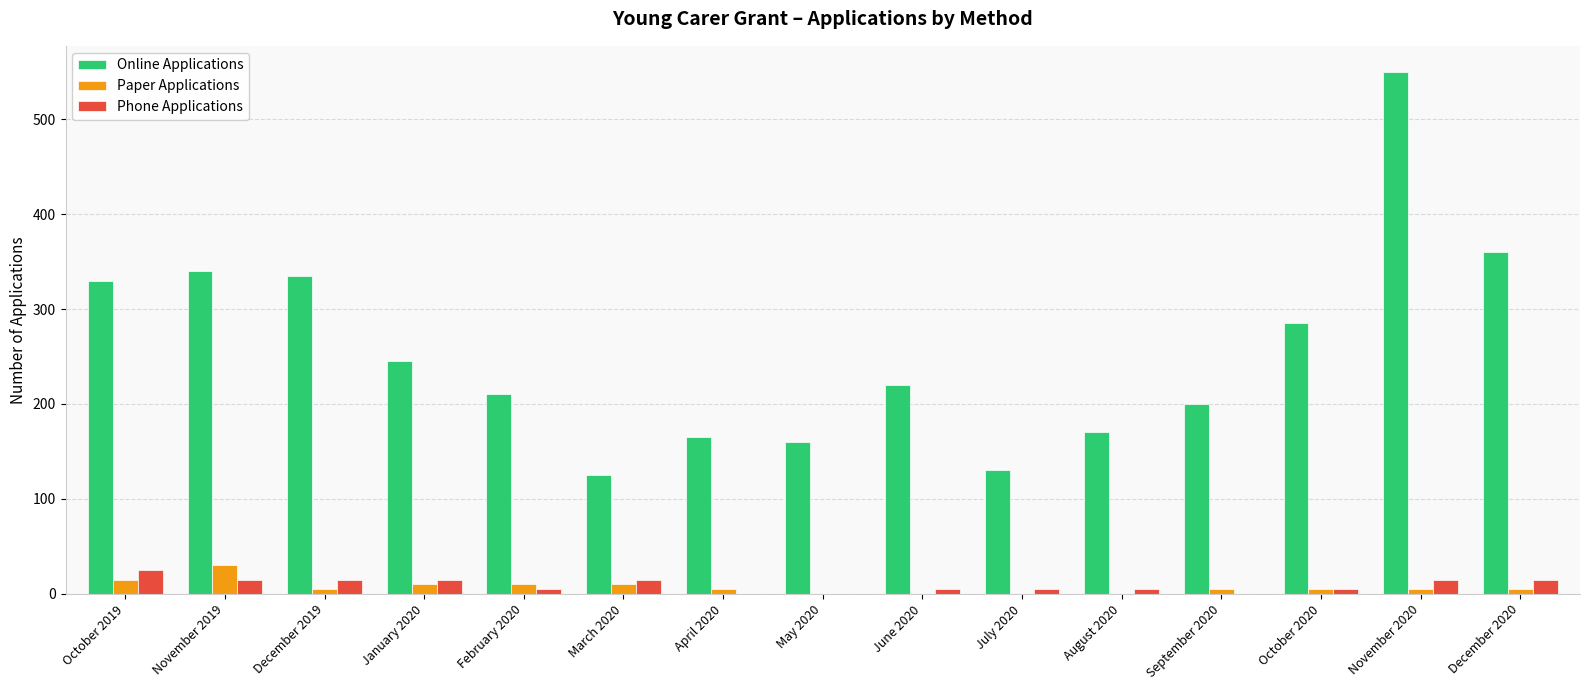

What is the total value across all series at August 2020?

175